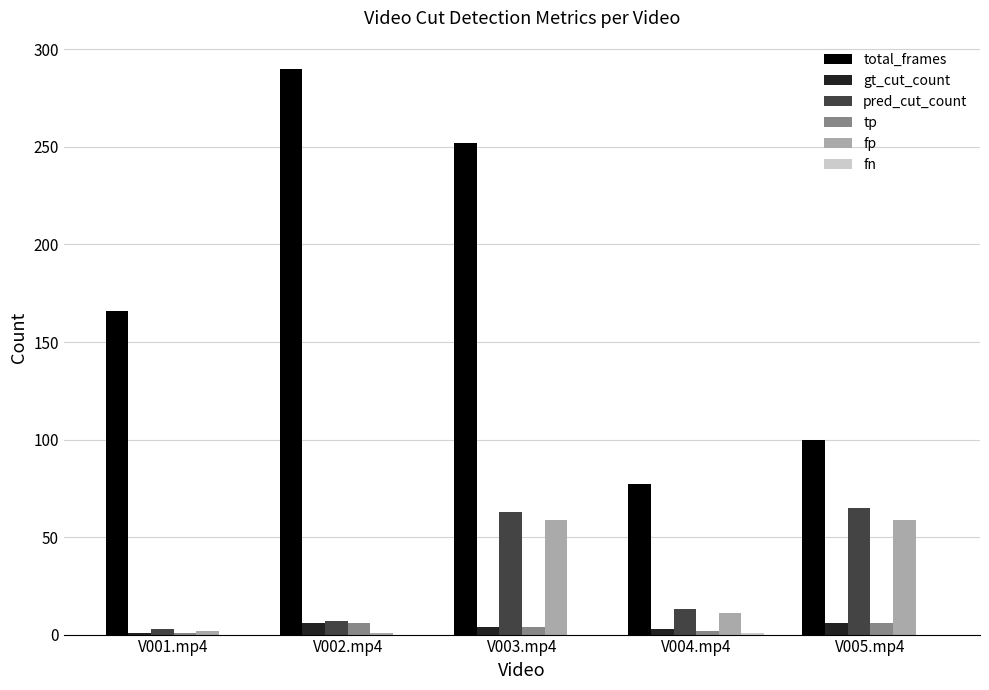

Which label corresponds to the largest value in the chart?

V002.mp4